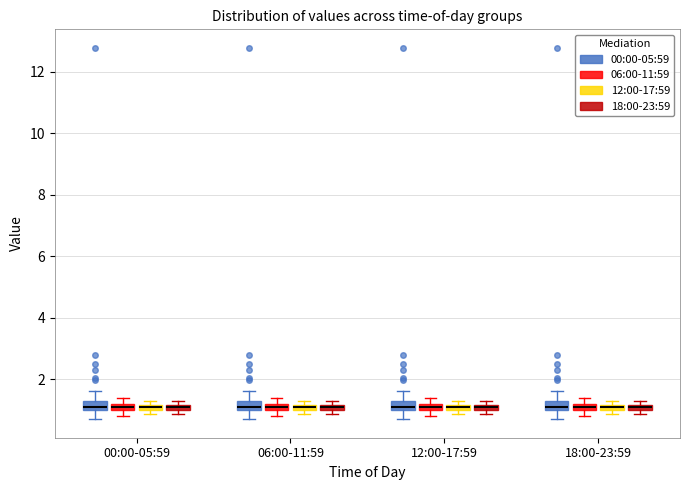

Where is the lower edge of the box for 00:00-05:59 (06:00-11:59) on the y-axis? The values are not printed on the chart, so give them approximately, as read against the axis.

1.0